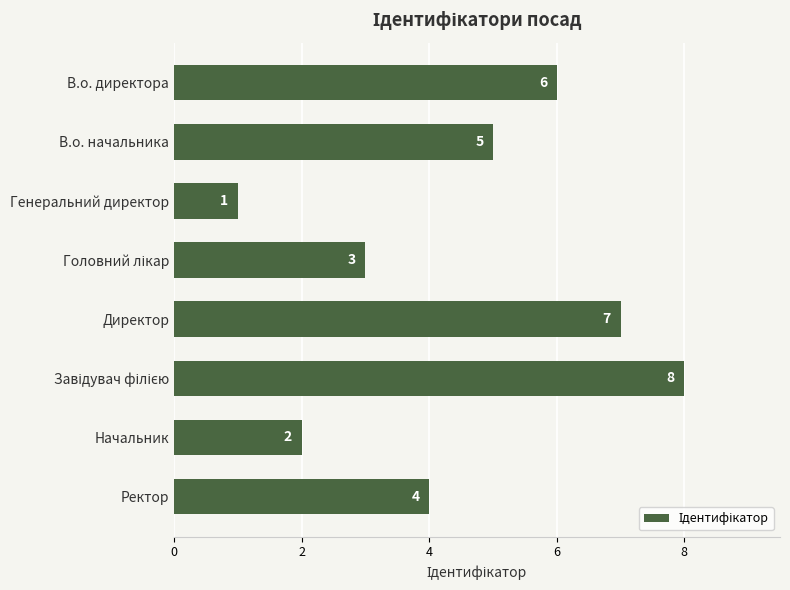

Between Начальник and Ректор, which is larger?

Ректор